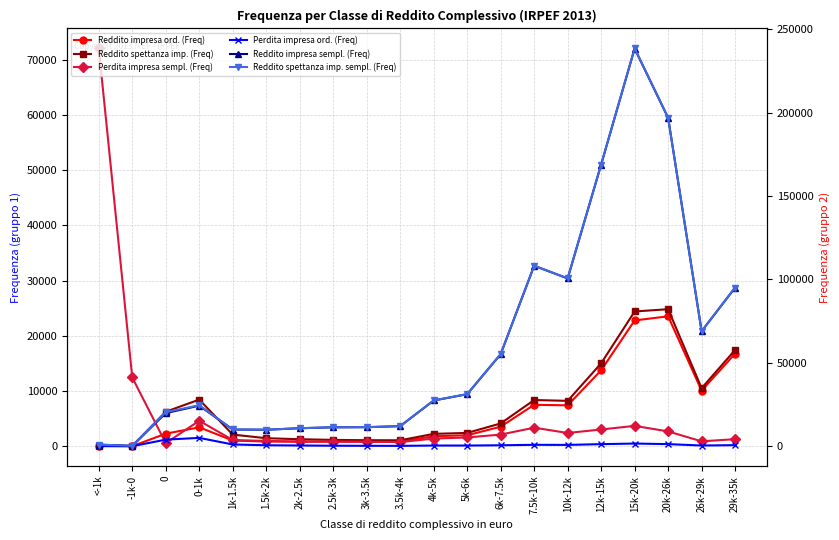

Which series has the largest total across all categories?

Reddito spettanza imp. sempl. (Freq)